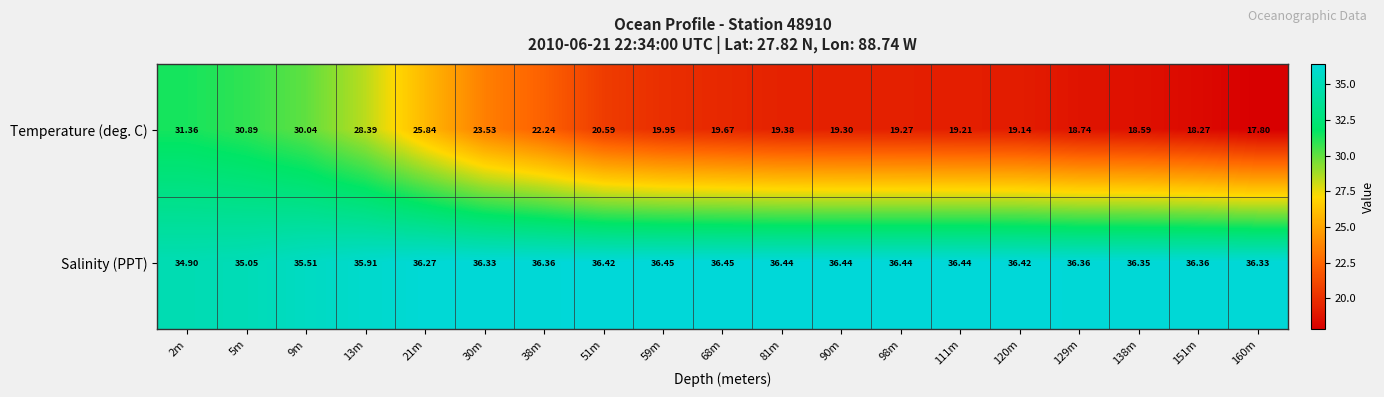

What is the spread (max minus min) of values at 120m?

17.3